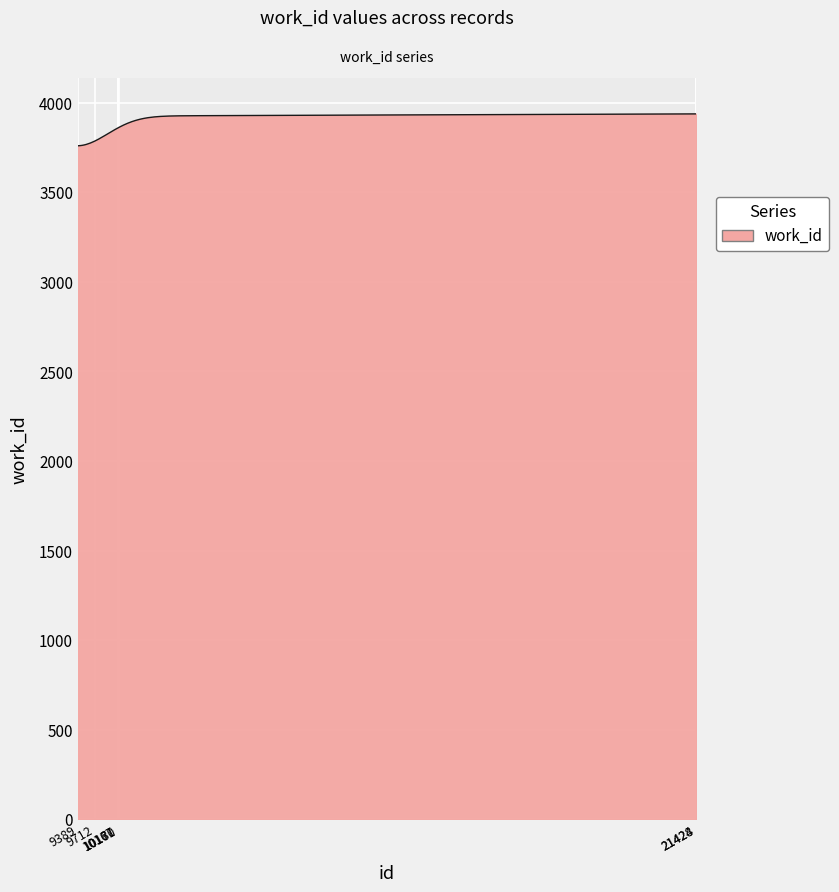

What is the smallest value displayed?

3759.7